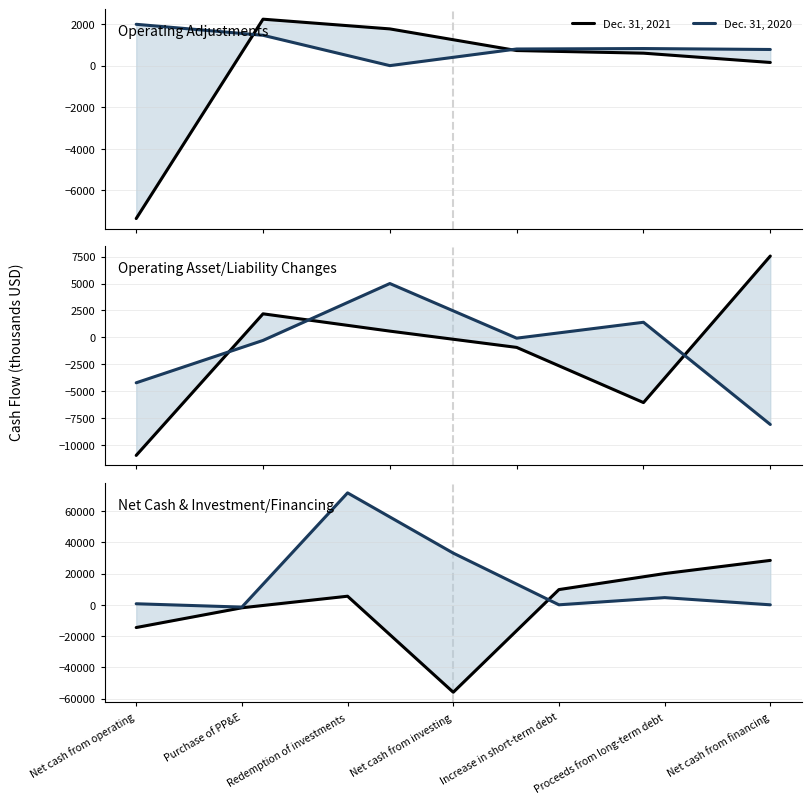

True or false: Dec. 31, 2020 and Dec. 31, 2021 cross at least once.

True